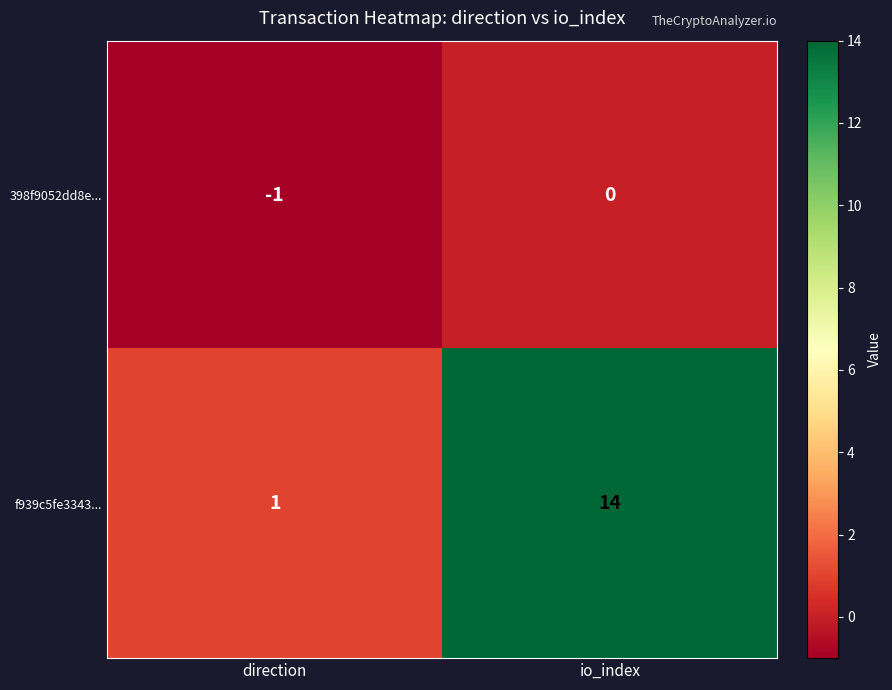

Reading left to right, list all the values displayed in this chart.

398f9052dd8e...: direction=-1	io_index=0
f939c5fe3343...: direction=1	io_index=14